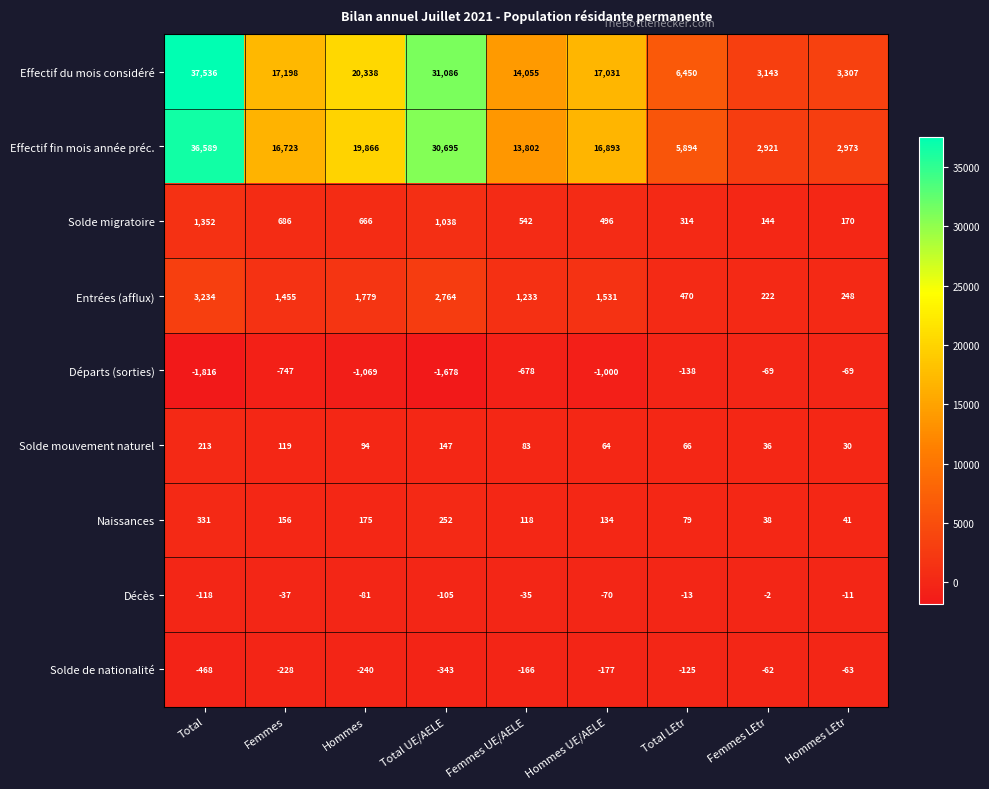

What is the approximate value of Départs (sorties) at Total UE/AELE, to the nearest 50?

-1700